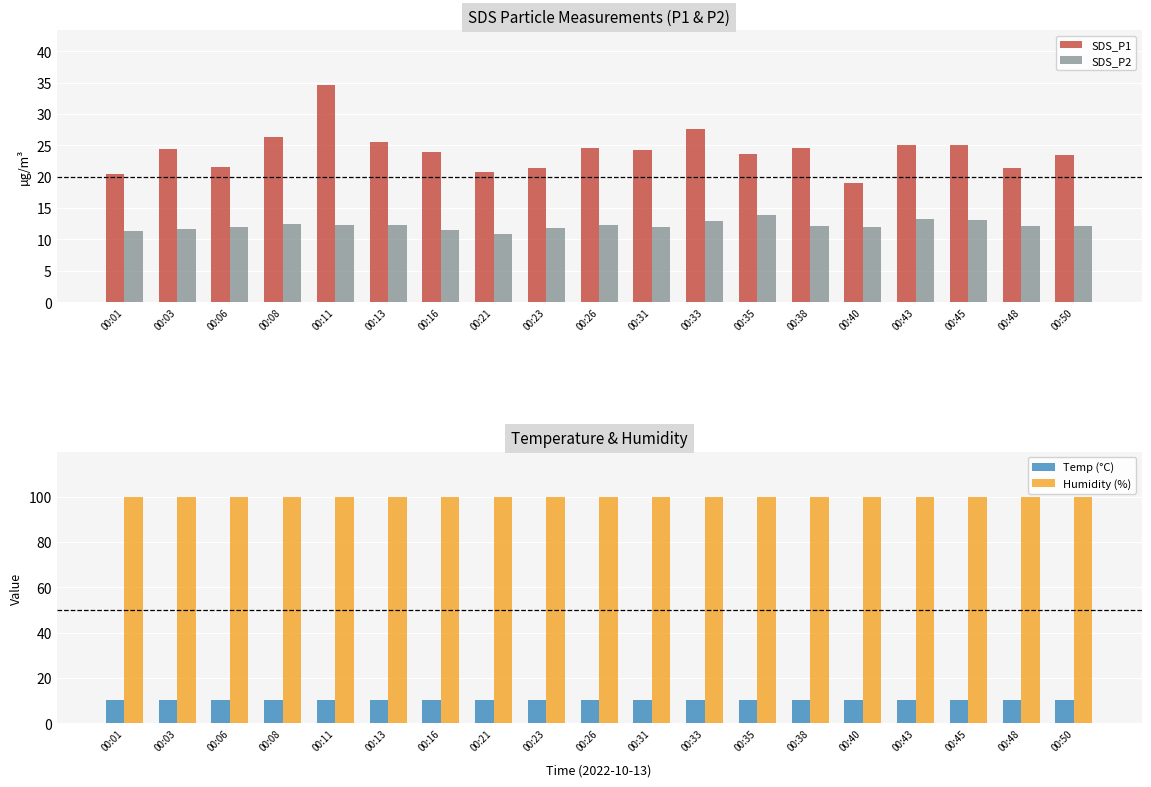

The Temp (°C) series shows 10.3 at 00:35. True or false?

True